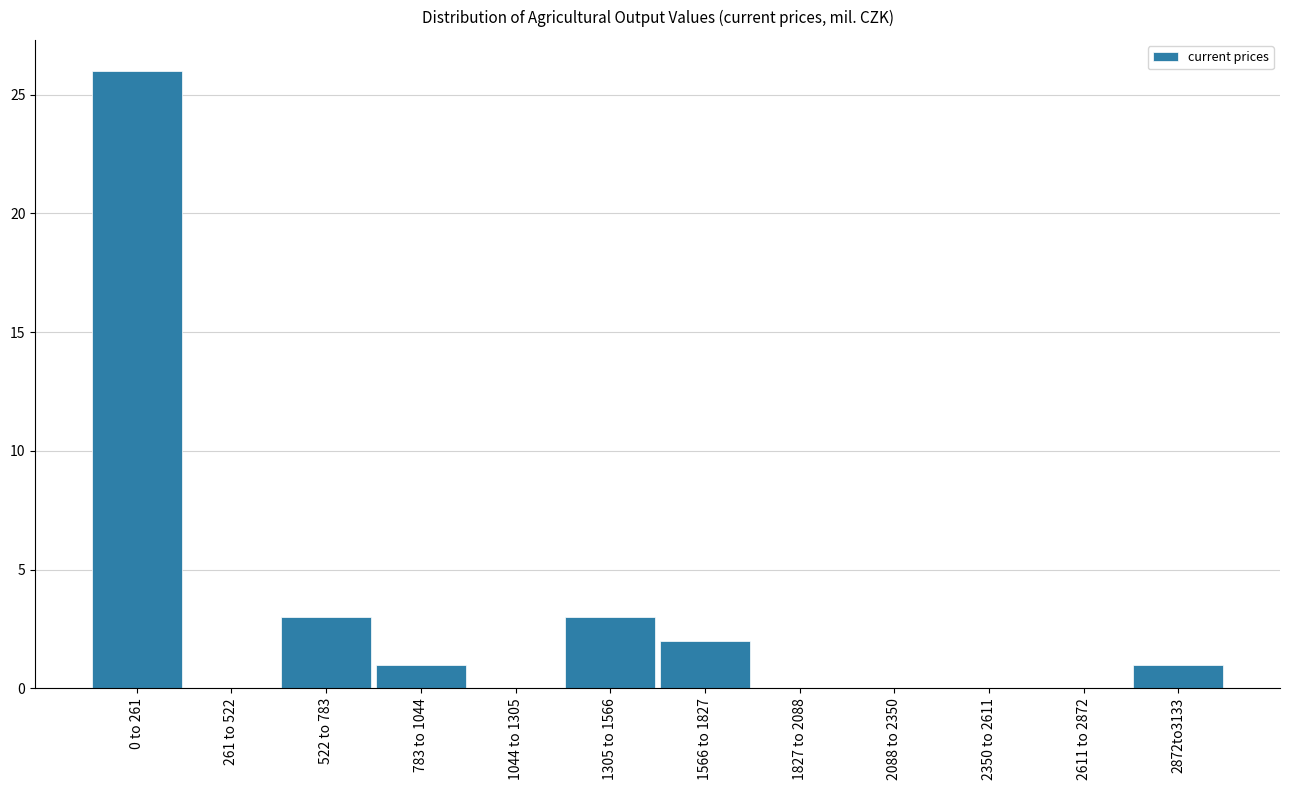

Reading left to right, what are all the values shown in this chart?

0 to 261=26	261 to 522=0	522 to 783=3	783 to 1044=1	1044 to 1305=0	1305 to 1566=3	1566 to 1827=2	1827 to 2088=0	2088 to 2350=0	2350 to 2611=0	2611 to 2872=0	2872to3133=1